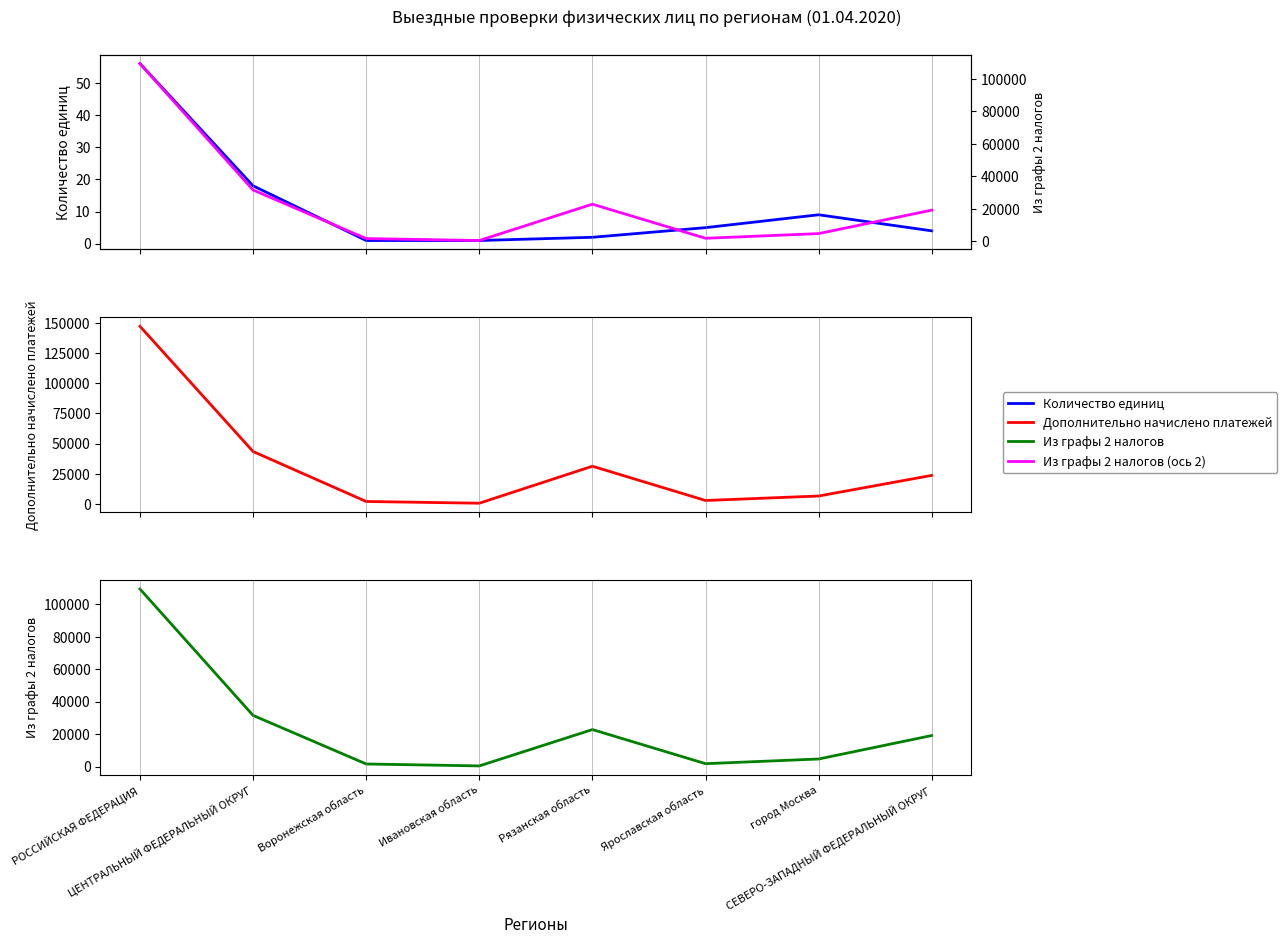

Which category has the lowest value in the Дополнительно начислено платежей series?

Ивановская область